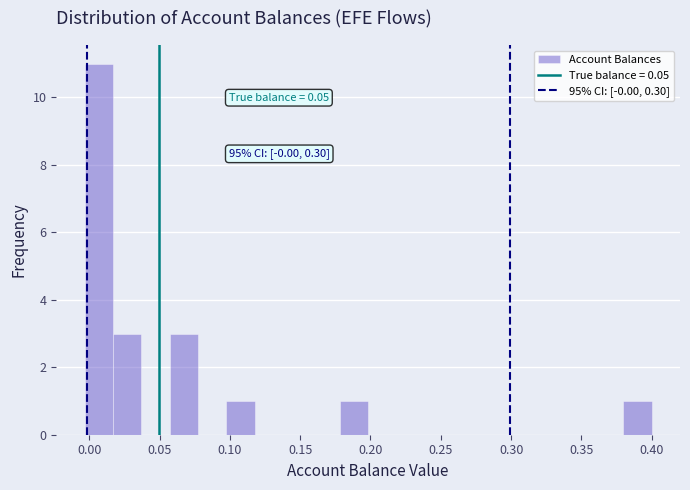

Which range on the x-axis has the tallest bar?

-0.005 to 0.015